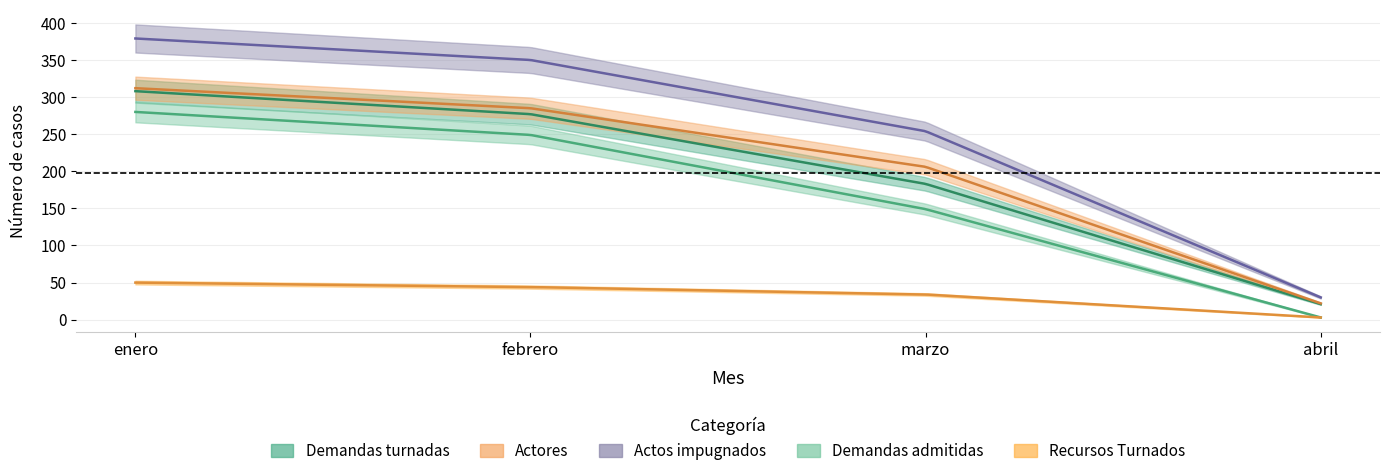

True or false: Recursos Turnados has more than 2 points higher than both neighbors.

False